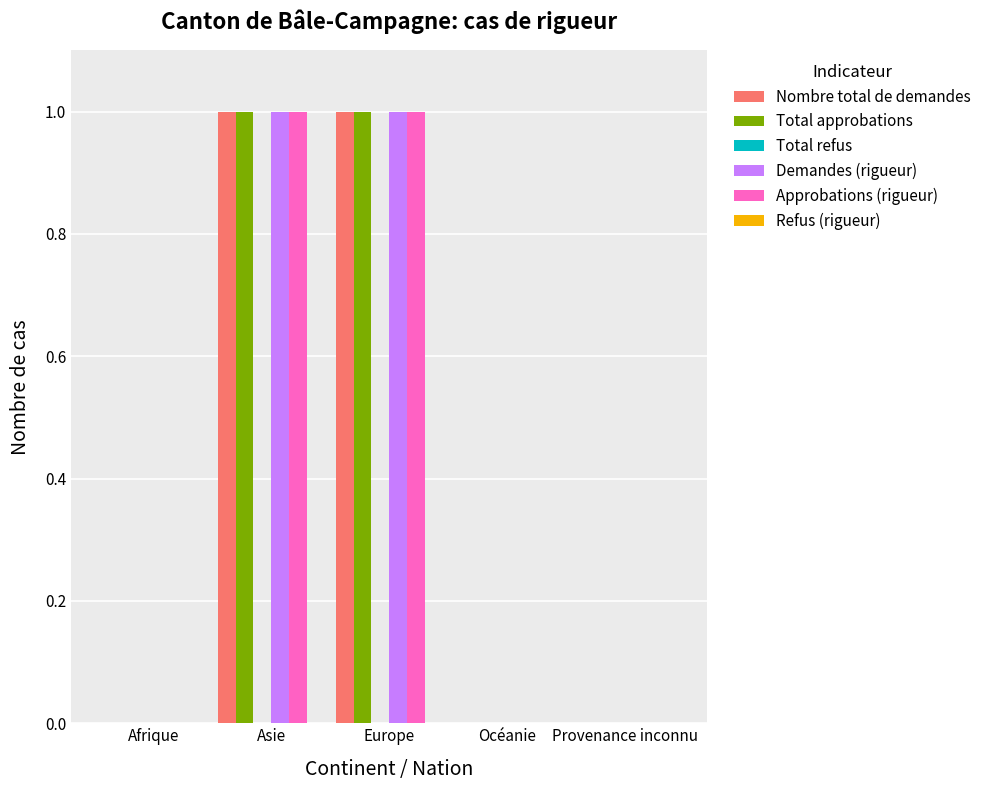

Is the value of Total approbations at Provenance inconnu greater than the value of Approbations (rigueur) at Asie?

No